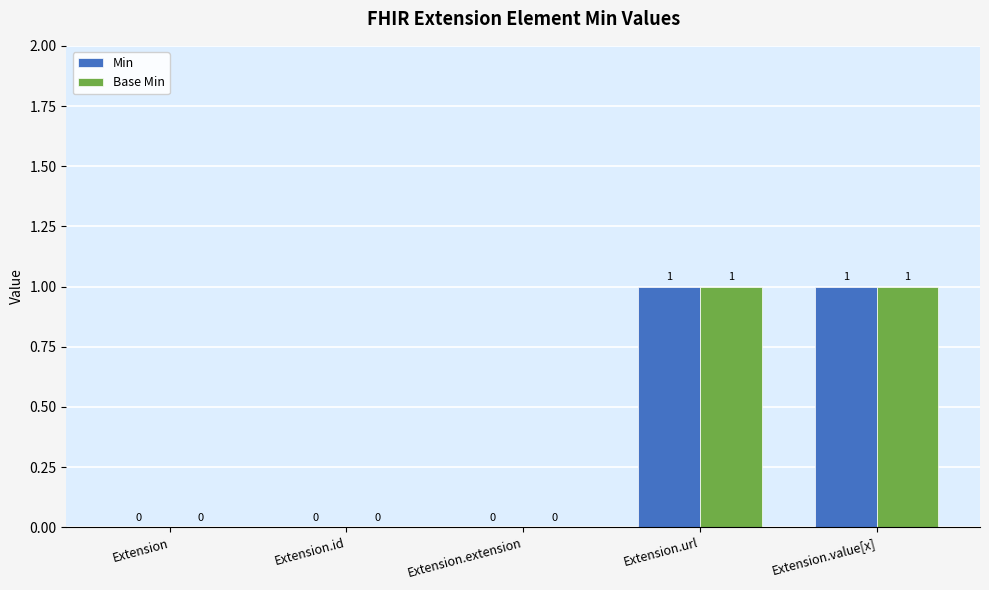

How many Base Min values are between 0 and 1?

5